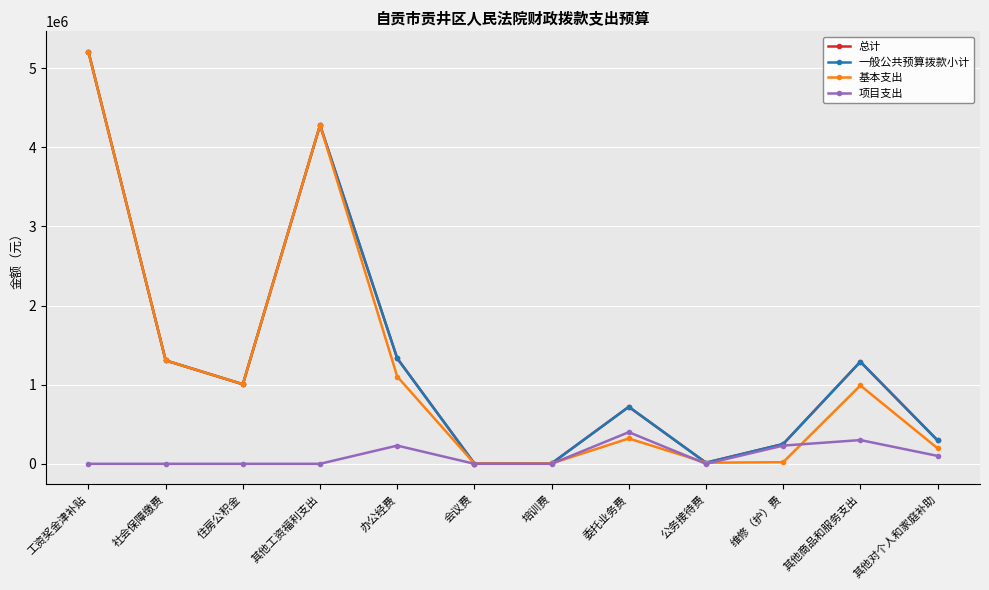

Does the chart have visible grid lines?

Yes